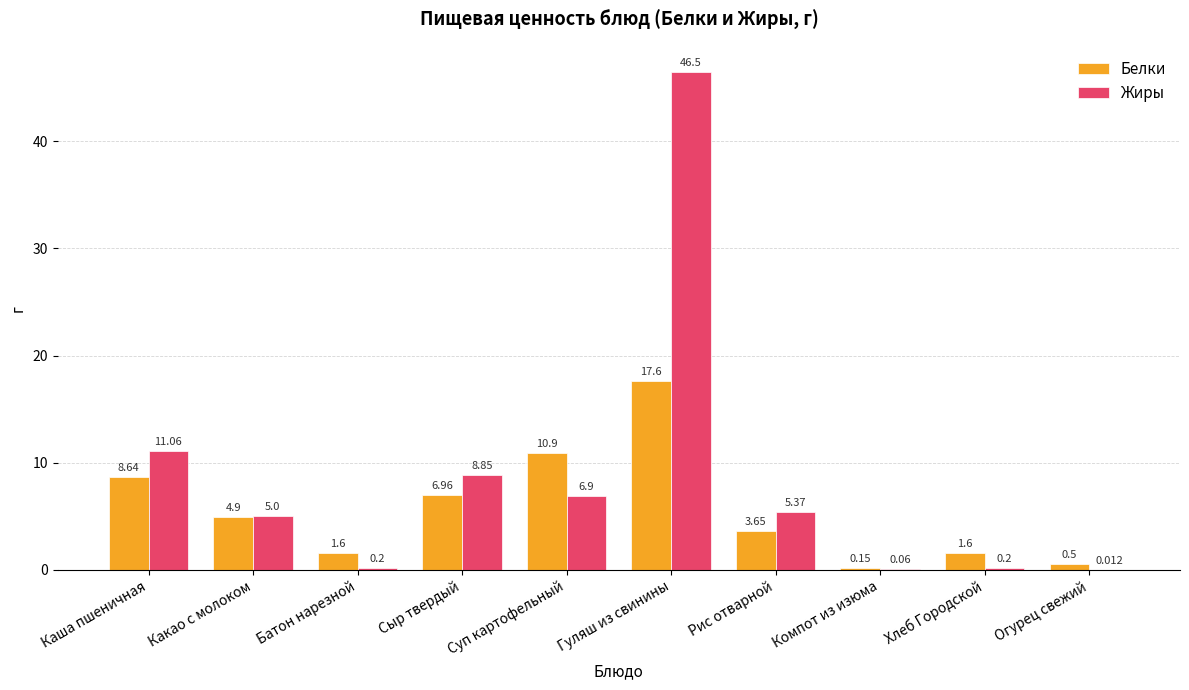

Where is Белки nearest to the value 8?

Каша пшеничная